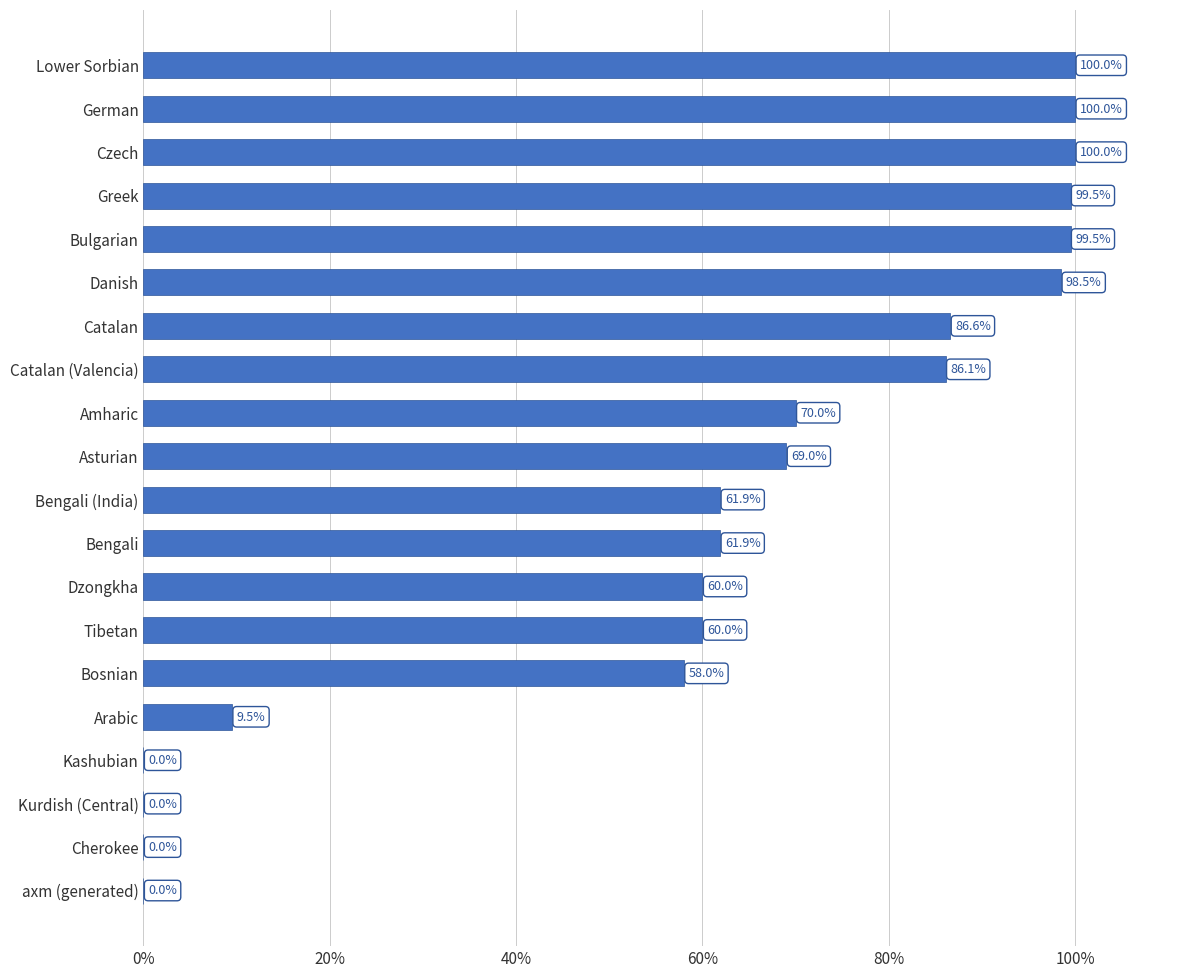

What is the sum of all values?

1220.5